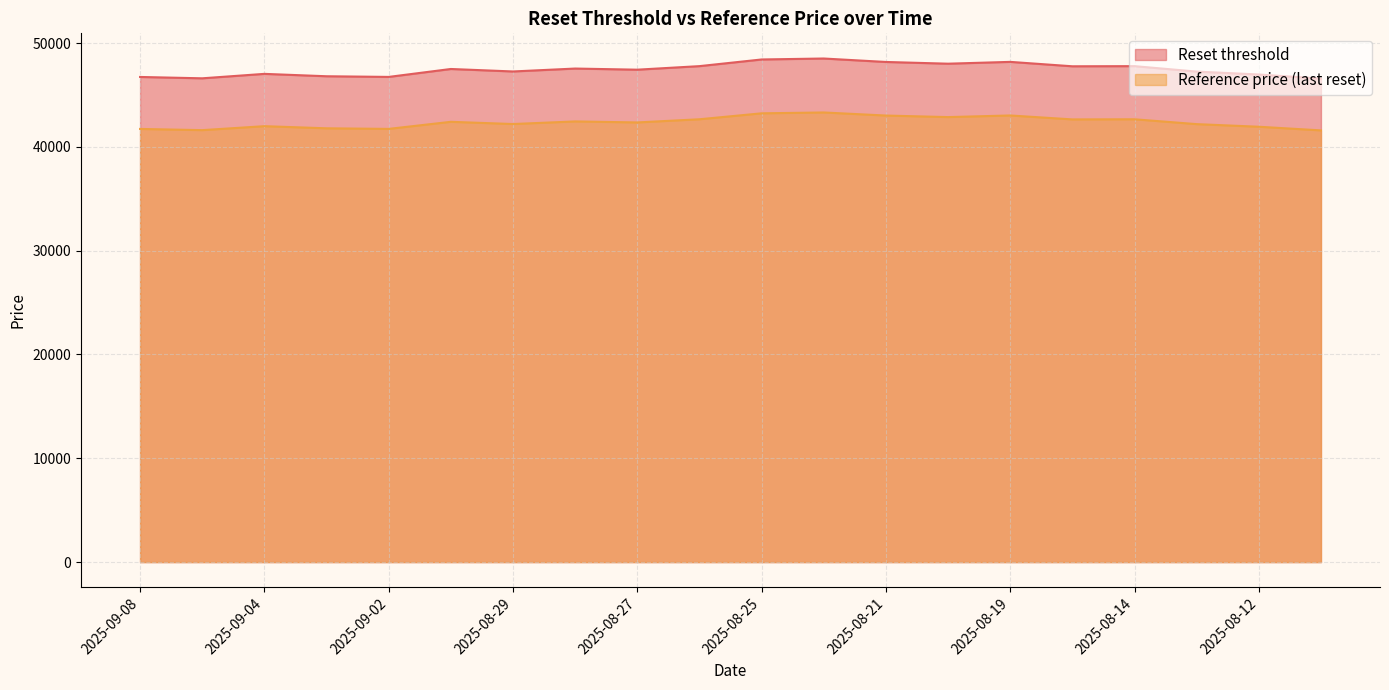

Between 2025-09-05 and 2025-08-20, which series saw the biggest shift?

Reset threshold